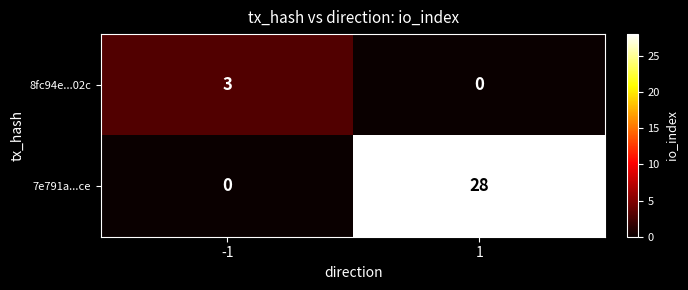

Reading left to right, transcribe all the data shown in this chart.

8fc94e...02c: -1=3	1=0
7e791a...ce: -1=0	1=28